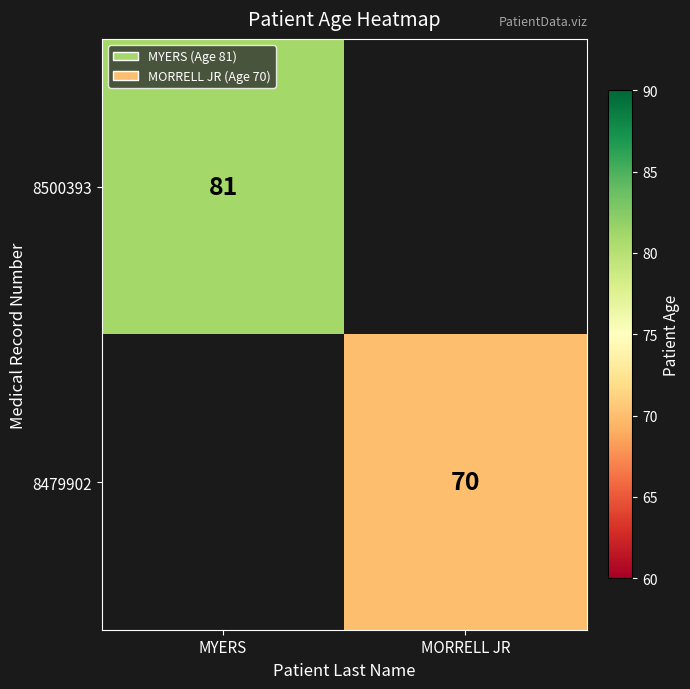

True or false: 8500393 has a value of 24 at MYERS.

False